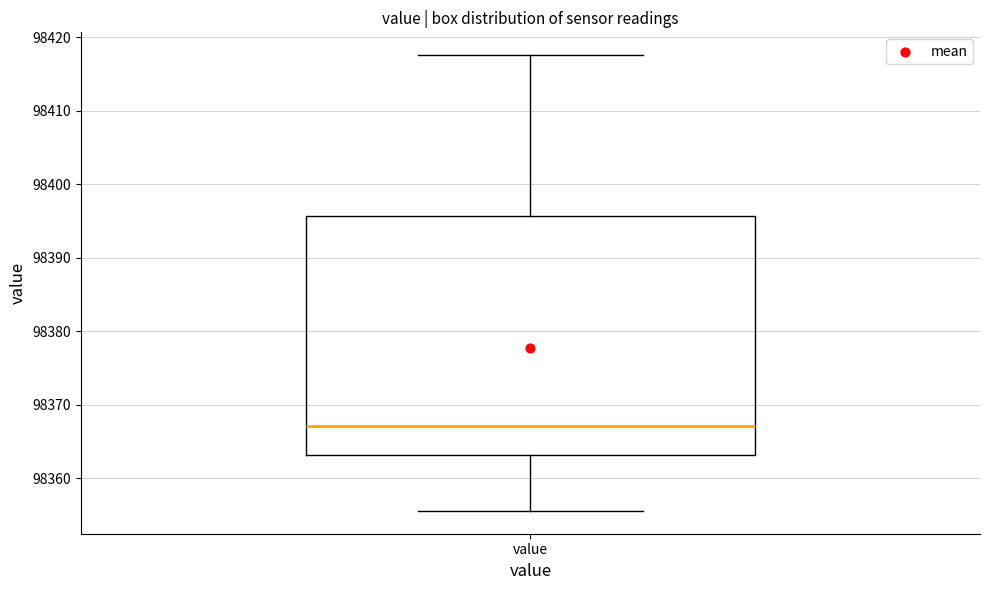

Read this box plot against the y-axis: the position of the median line, the range covered by the box, and the ends of both whiskers. The values are not printed on the chart, so give them approximately, as read against the axis.

median 98367, box 98363 to 98396, whiskers 98356 to 98418